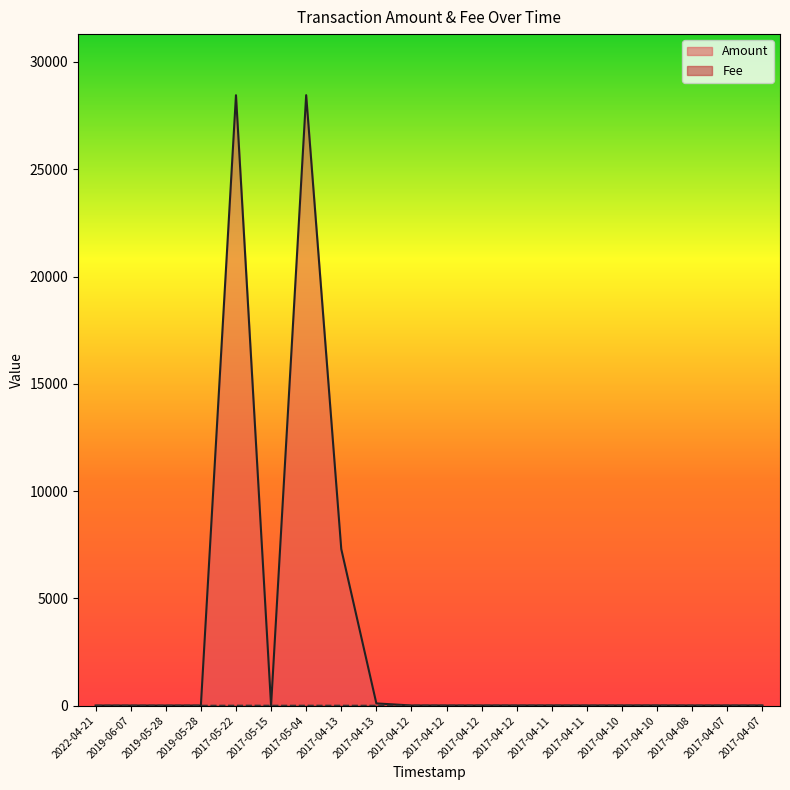

Where is the first local maximum for Amount?

2017-05-22